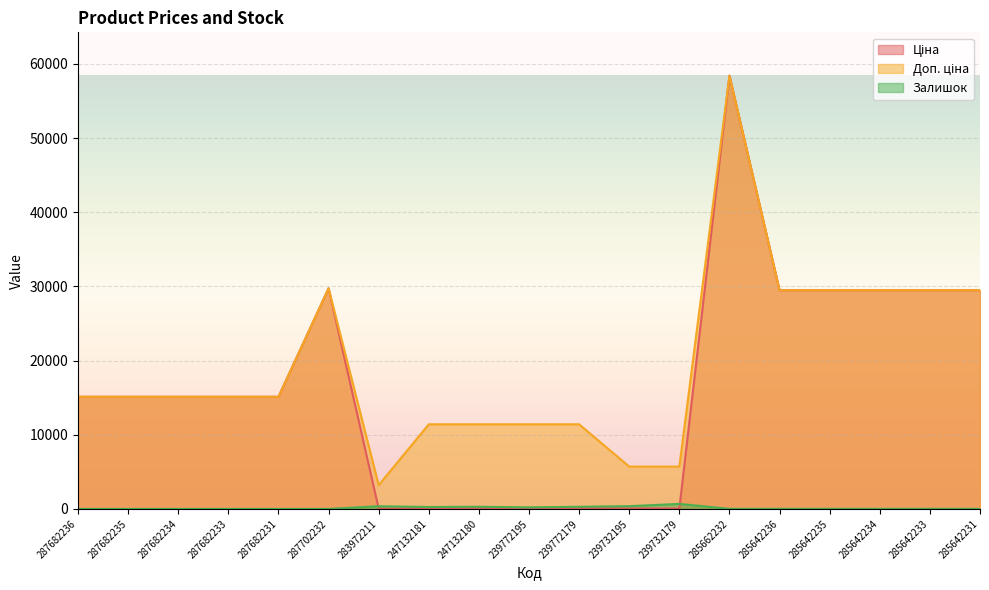

Reading left to right, extract all data points from this chart.

Ціна: 15120.0	15120.0	15120.0	15120.0	15120.0	29747.2	32.0	114.1	114.1	114.1	114.1	57.0	57.0	58426.5	29491.5	29491.5	29491.5	29491.5	29491.5
Доп. ціна: 15120.0	15120.0	15120.0	15120.0	15120.0	29747.2	3205.0	11410.0	11410.0	11410.0	11410.0	5705.0	5705.0	58426.5	29491.5	29491.5	29491.5	29491.5	29491.5
Залишок: 0.0	0.0	0.0	0.0	0.0	0.0	360.0	260.0	290.0	215.0	290.0	370.0	676.0	12.0	11.0	11.0	0.0	13.0	4.0